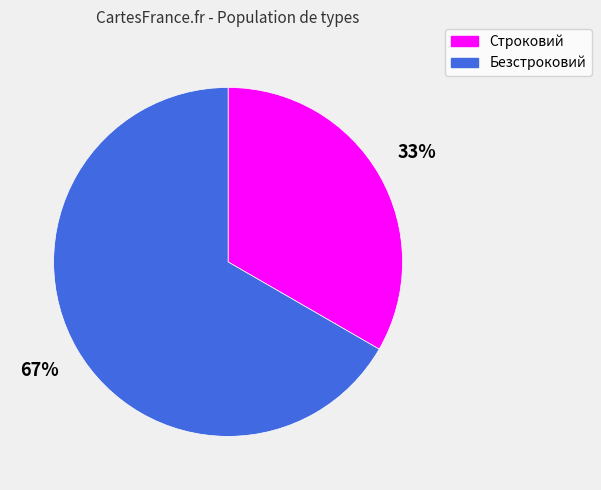

Count the number of slices in the pie.

2